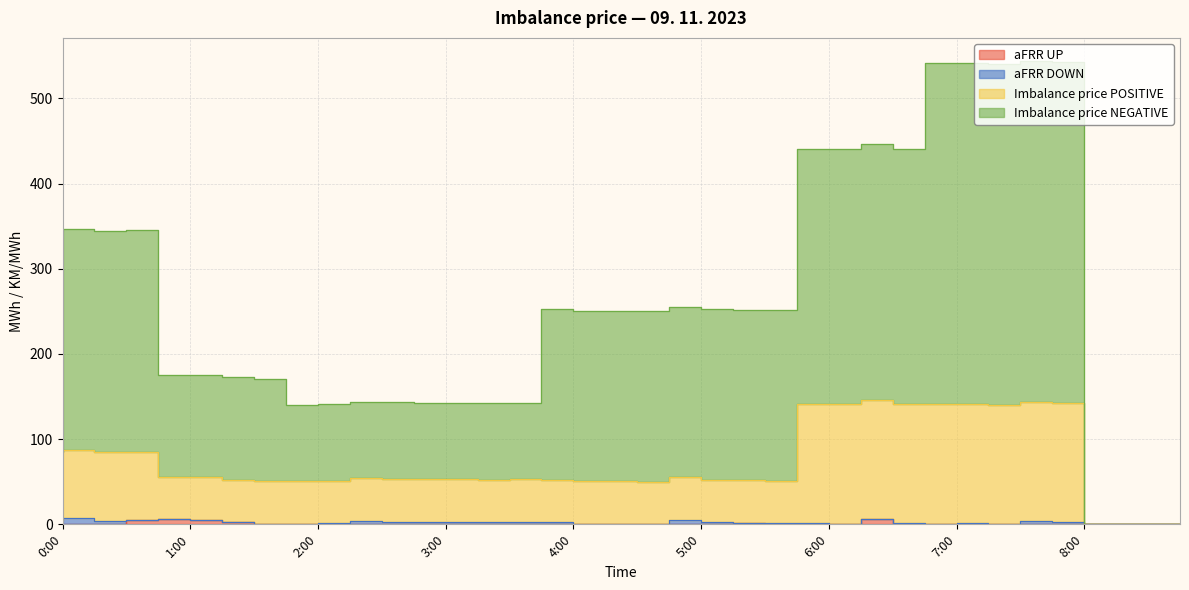

How many positive values does the Imbalance price POSITIVE series have?

33